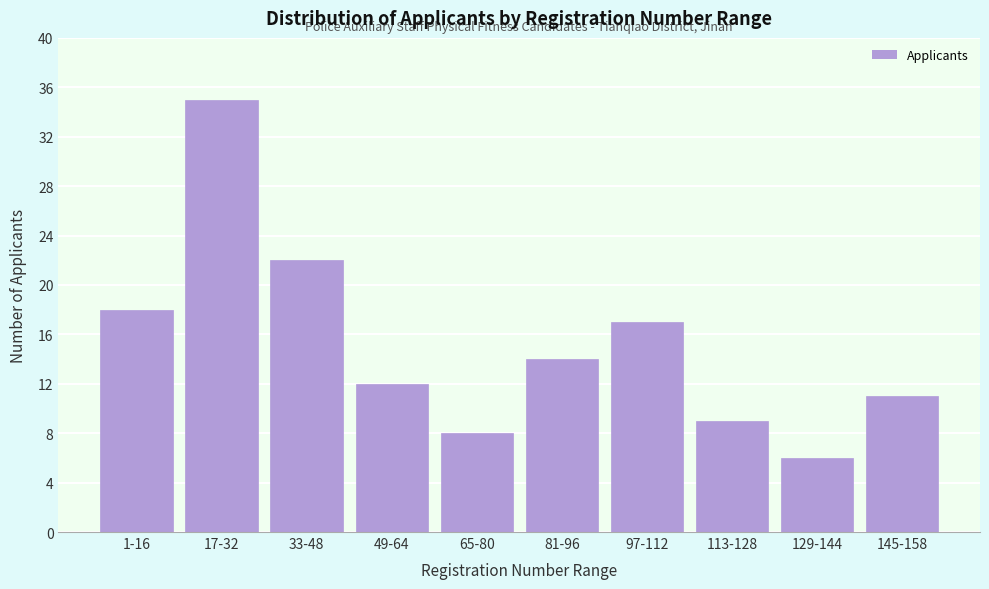

Reading left to right, transcribe all the data shown in this chart.

18	35	22	12	8	14	17	9	6	11